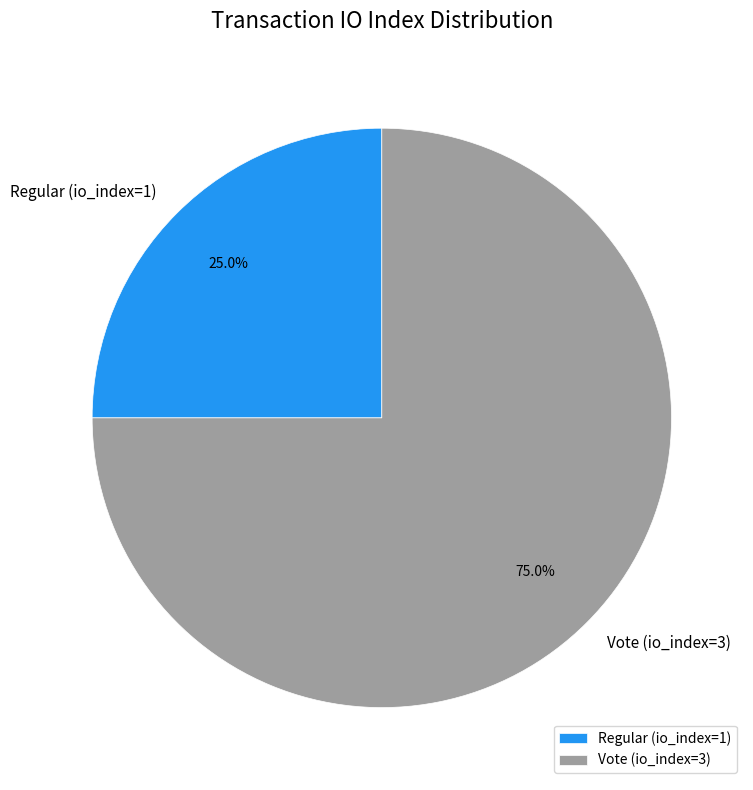

How many slices are in this pie chart?

2